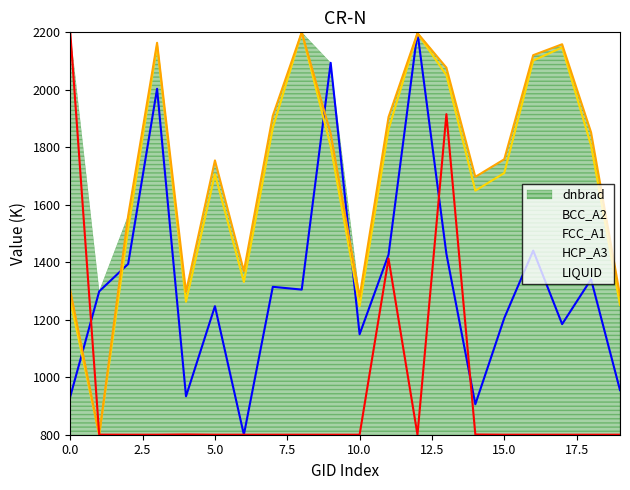

What is the lowest value of the FCC_A1 series?

800.0